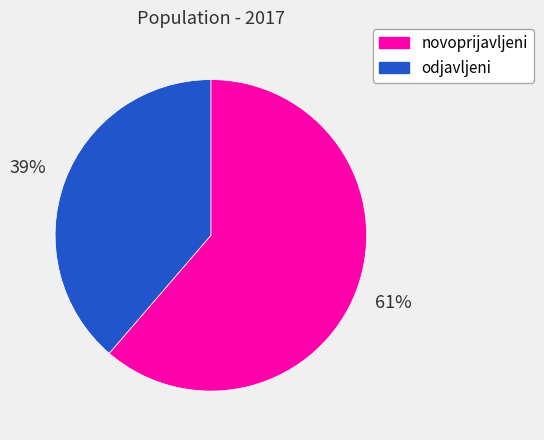

The odjavljeni slice represents 39% of the pie. True or false?

True